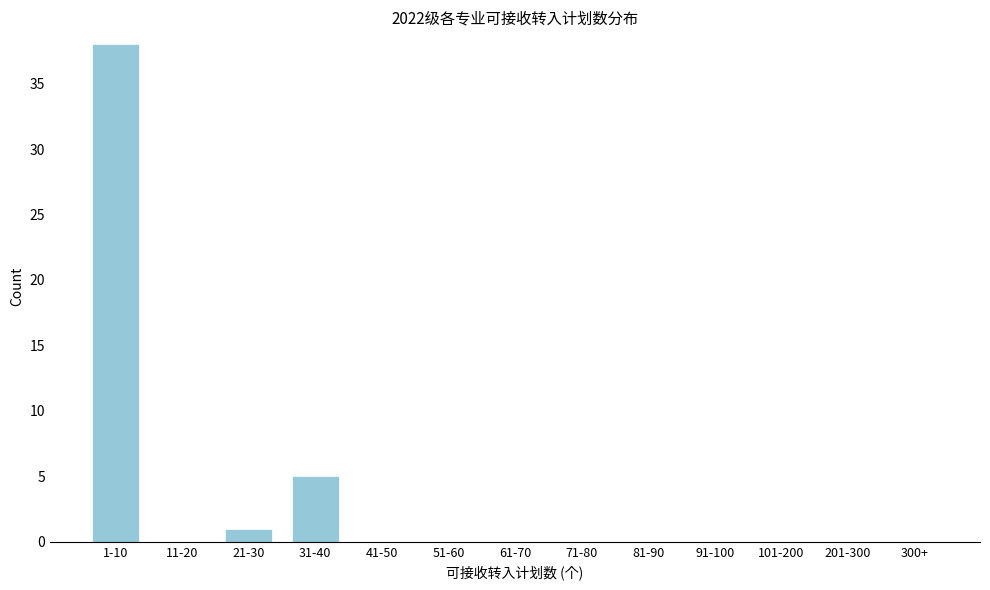

Reading left to right, what are all the values shown in this chart?

1-10=38	11-20=0	21-30=1	31-40=5	41-50=0	51-60=0	61-70=0	71-80=0	81-90=0	91-100=0	101-200=0	201-300=0	300+=0